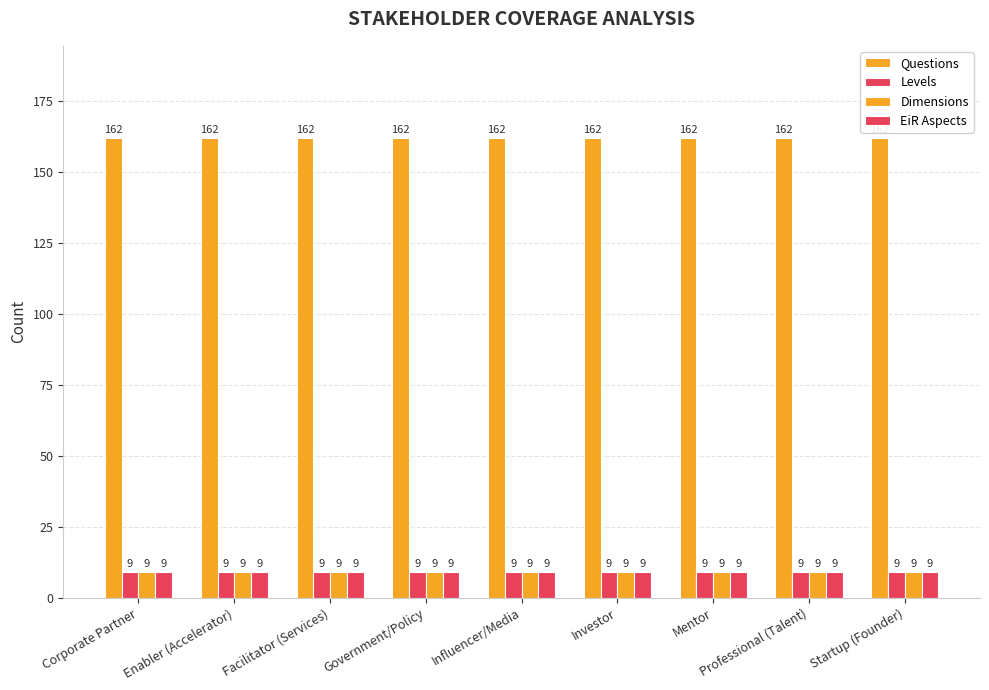

What is the greatest value displayed?

162